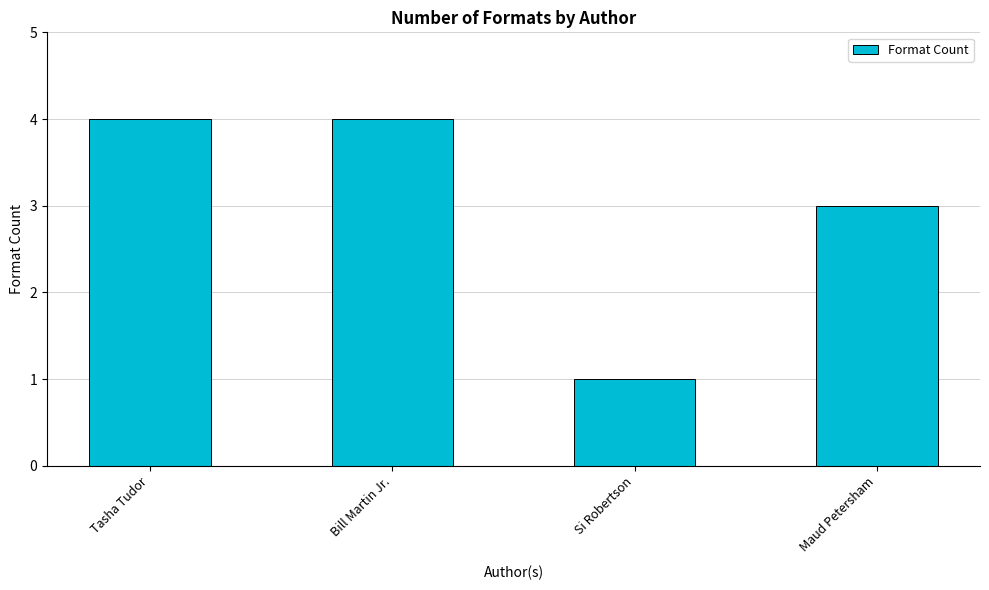

What is the sum of the values at Maud Petersham and Si Robertson?

4